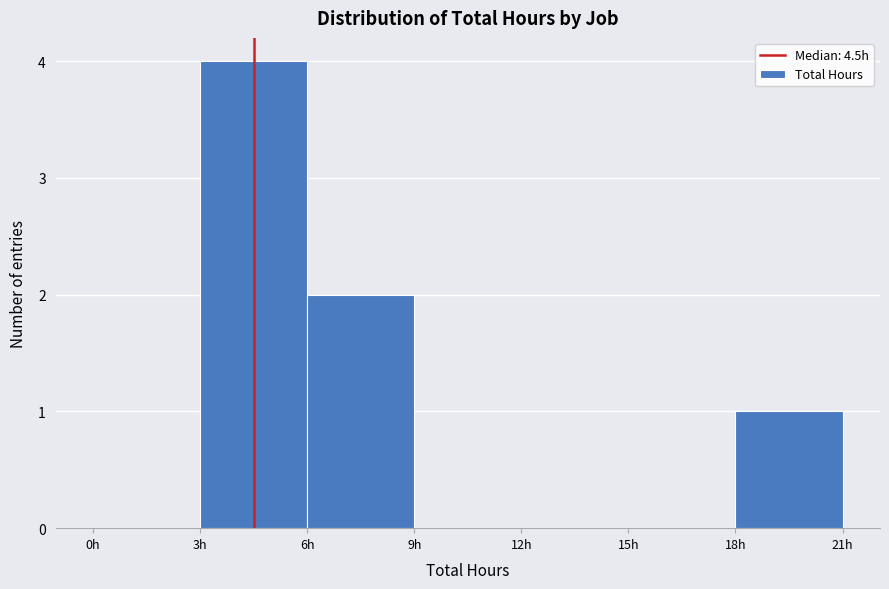

Which range on the x-axis has the tallest bar?

3 to 6